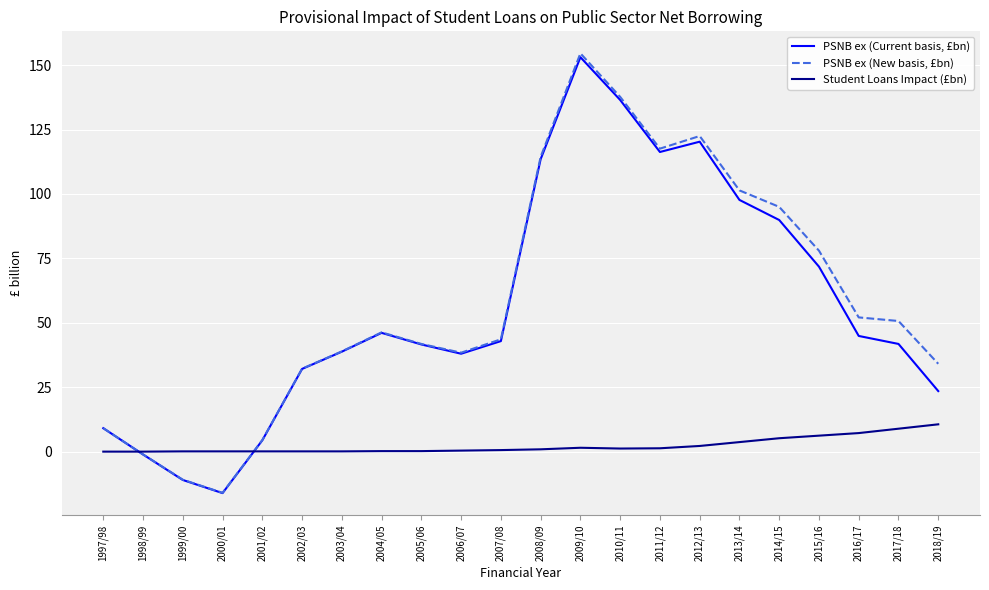

Between 2010/11 and 2012/13, which series saw the biggest shift?

PSNB ex (Current basis, £bn)